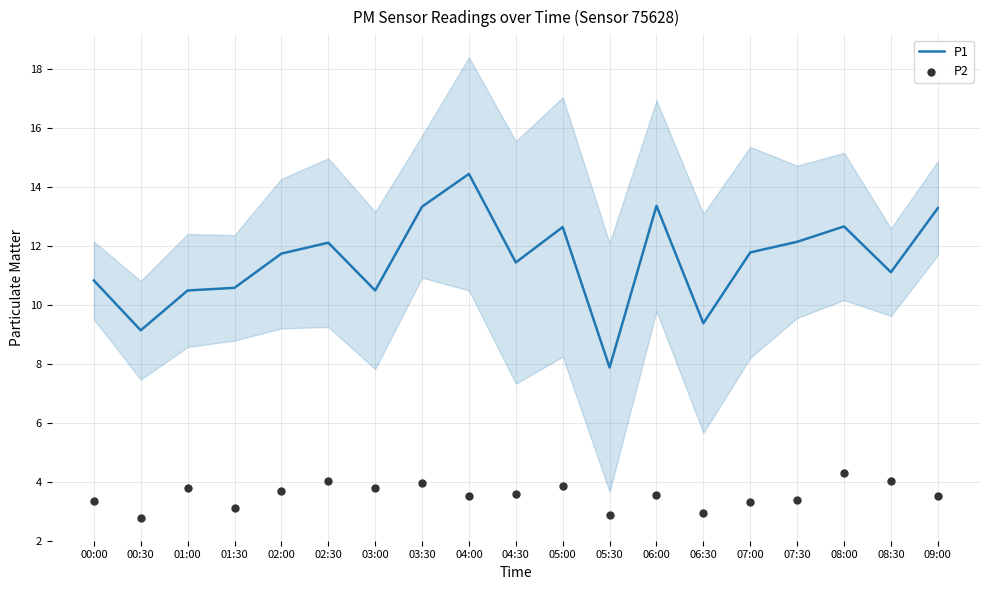

At which category is the sum across all series the highest?

04:00